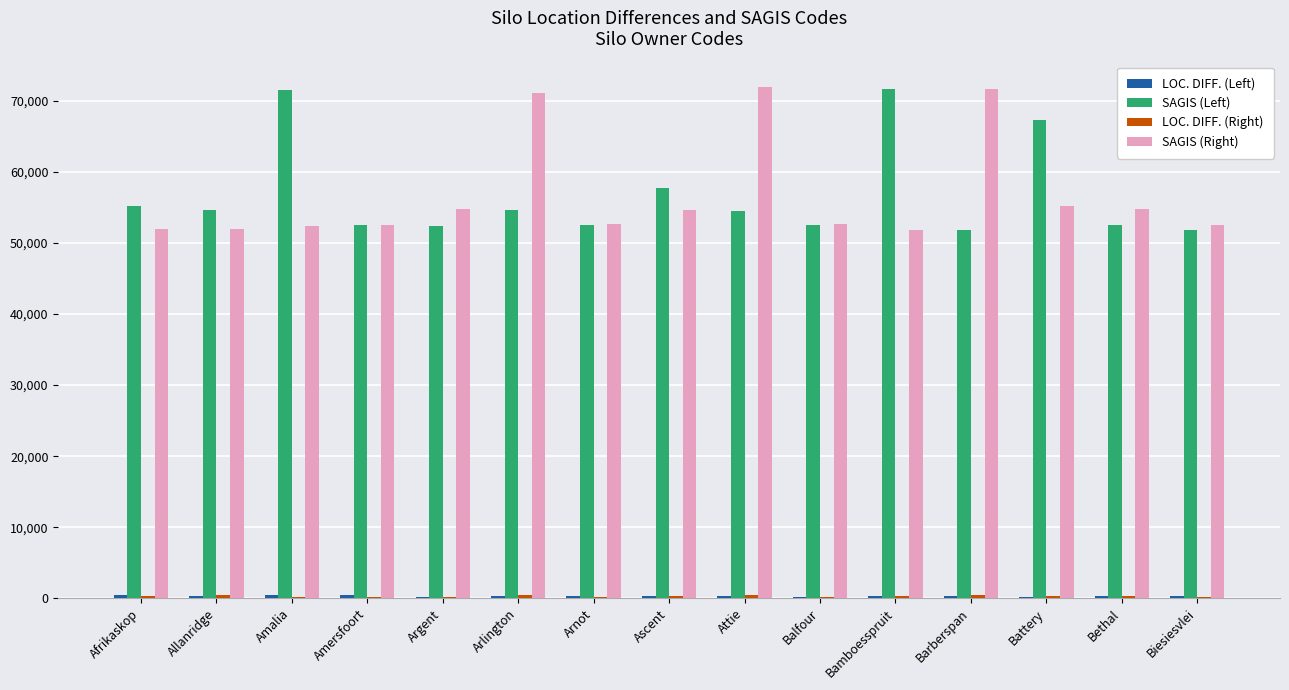

Between Amalia and Amersfoort, which series saw the biggest shift?

SAGIS (Left)